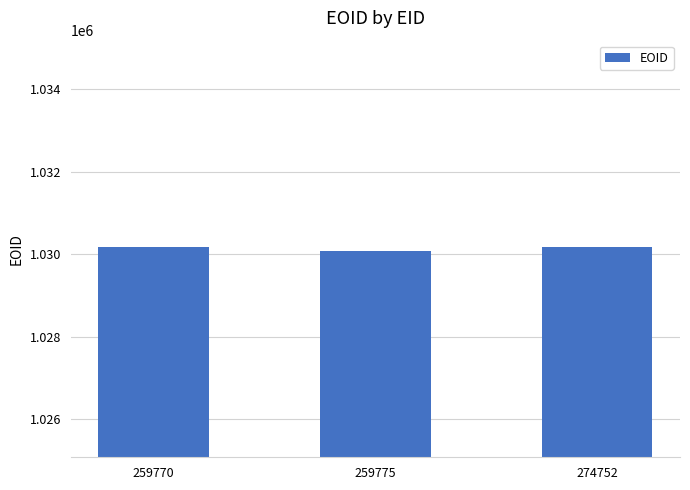

Read the value at 259770, to the nearest 50.

1030200